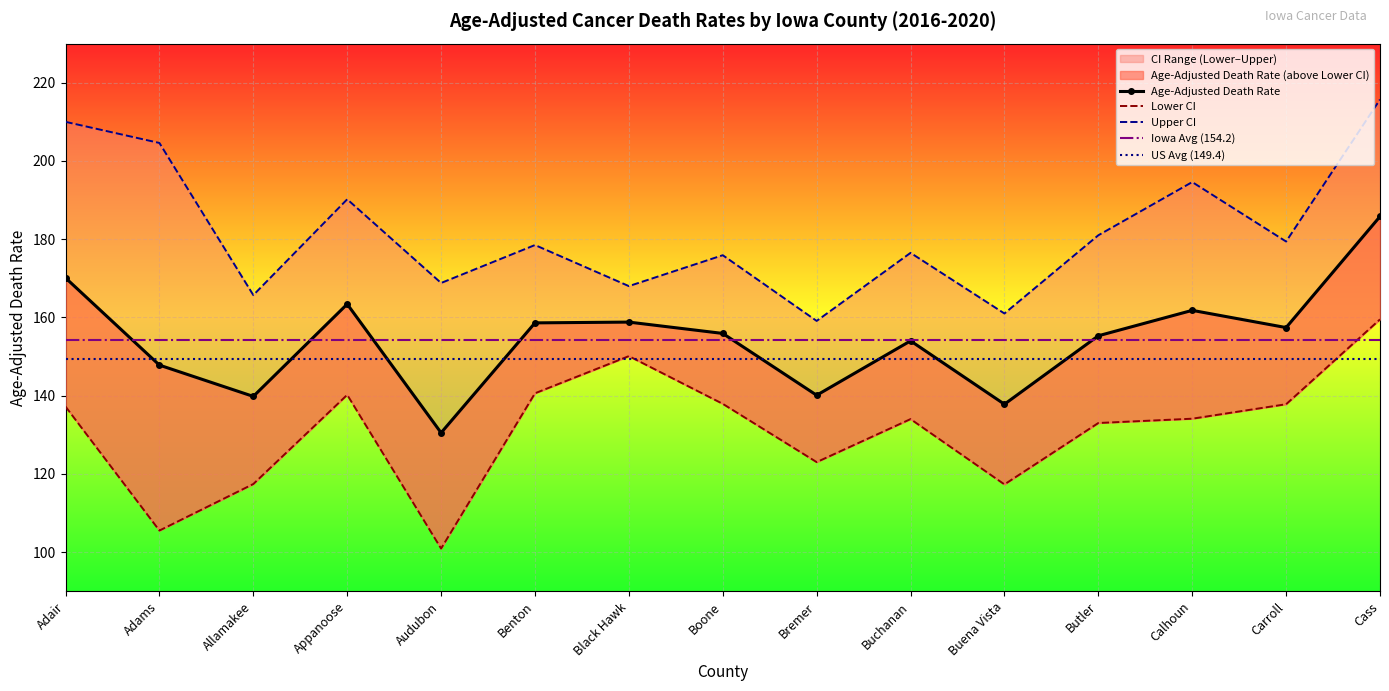

How many distinct data groups are displayed?

3